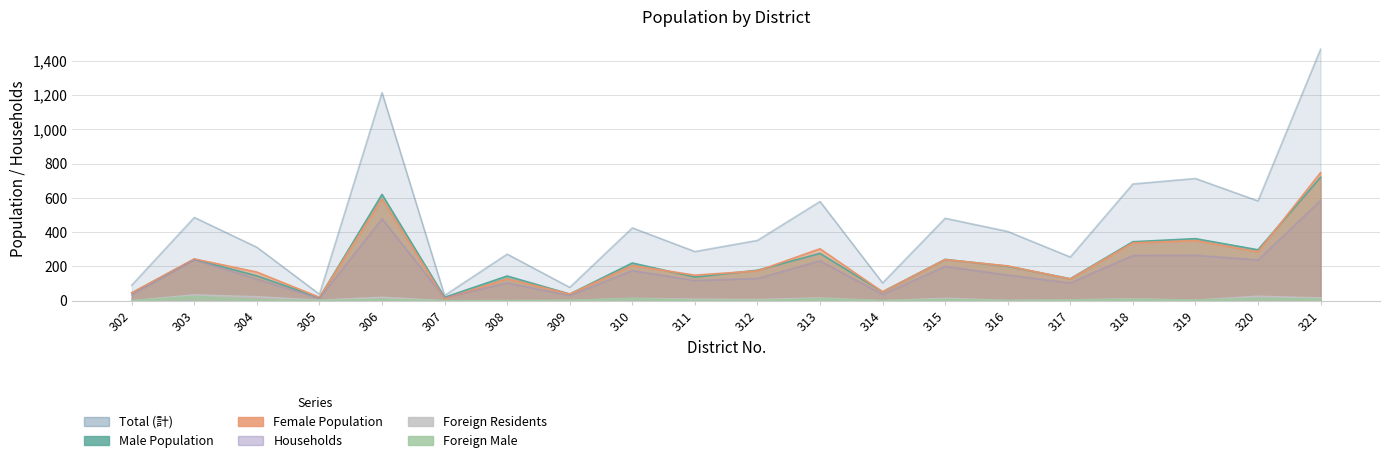

What is the difference between the maximum and second lowest values in the 人口（男） series?

700